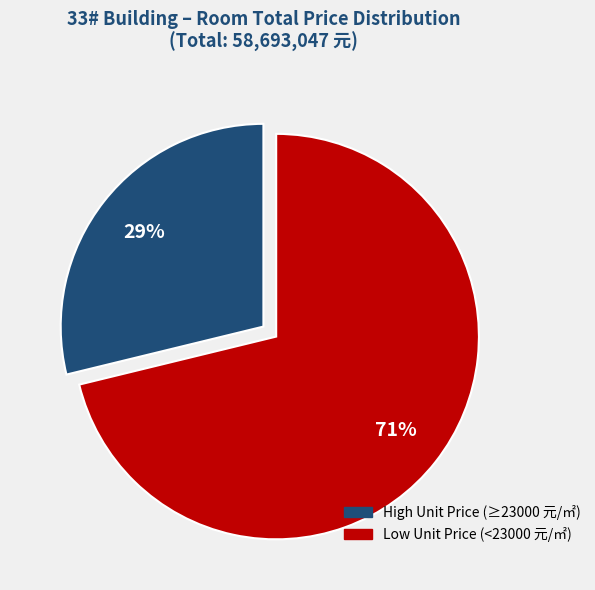

To the nearest percent, what is the average slice percentage?

50%